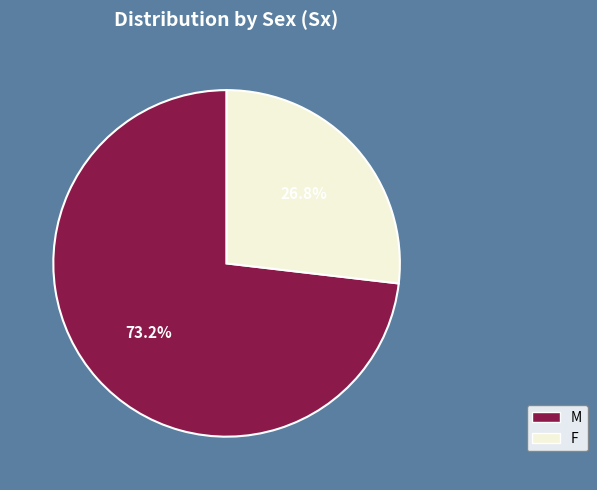

Does M account for over 50% of the chart?

Yes